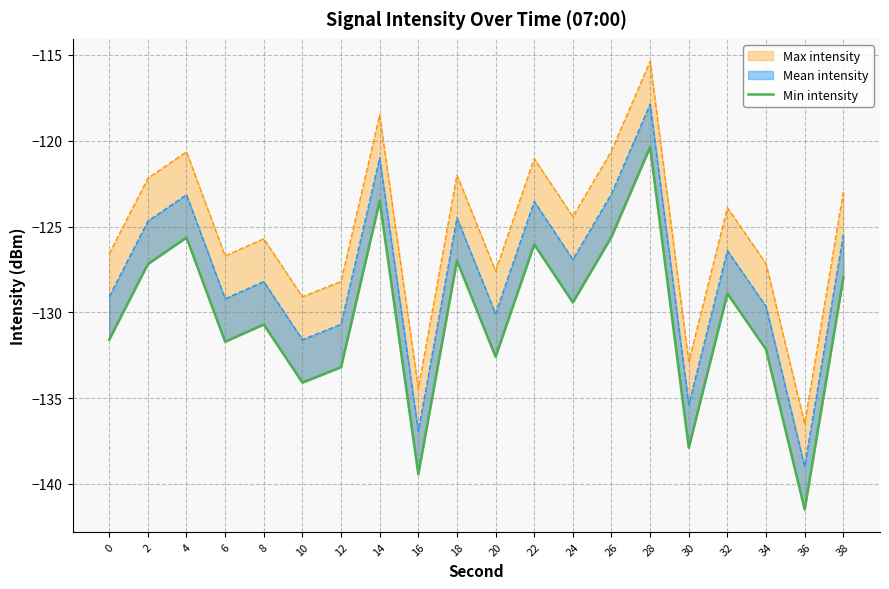

What is the minimum value shown in the chart?

-141.5